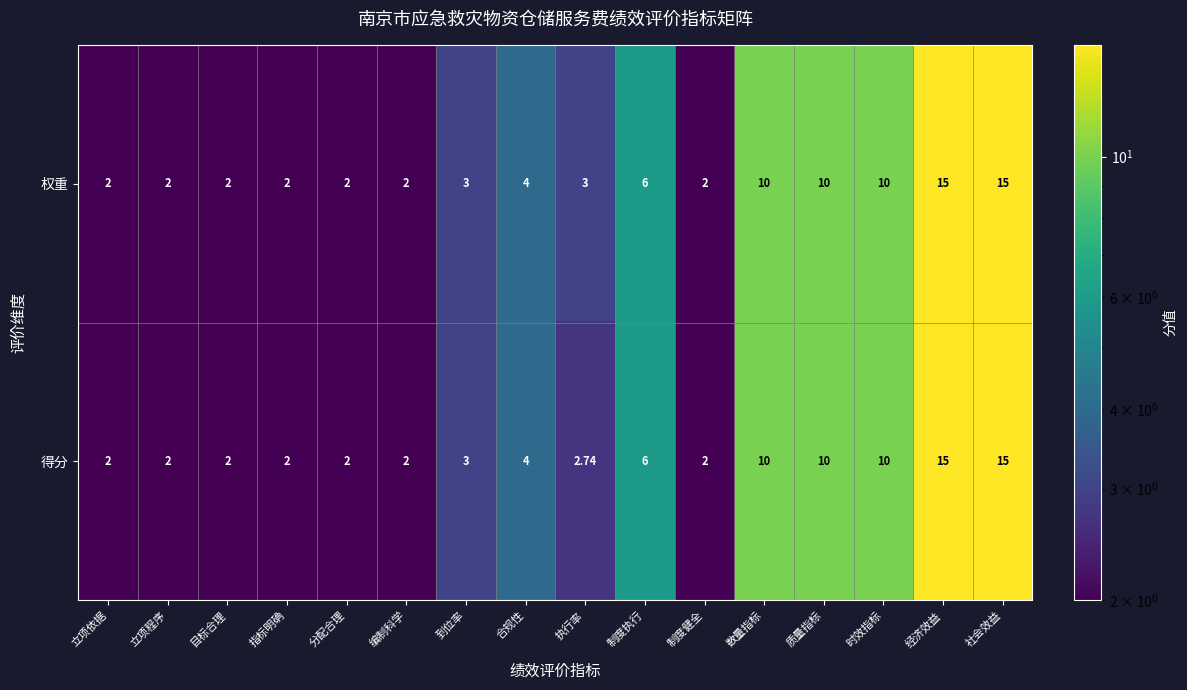

List the series in order of their overall mean, lowest first.

得分, 权重